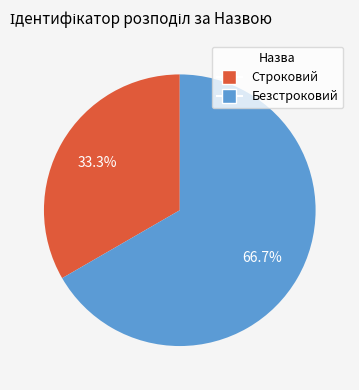

Between Строковий and Безстроковий, which is larger?

Безстроковий